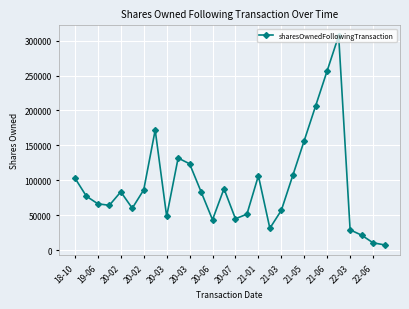

What is the difference between the maximum and minimum values?

299409